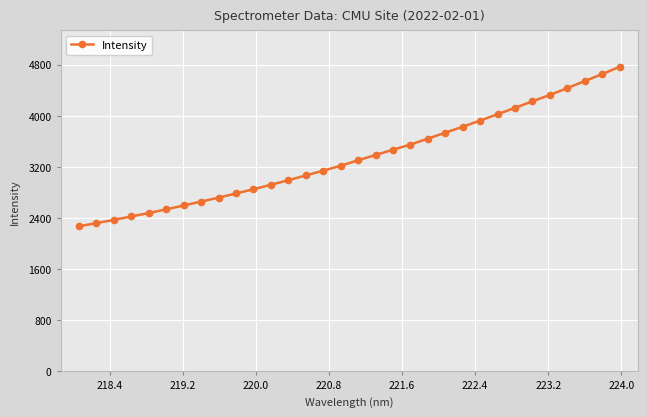

What is the sum of all values?

107286.5